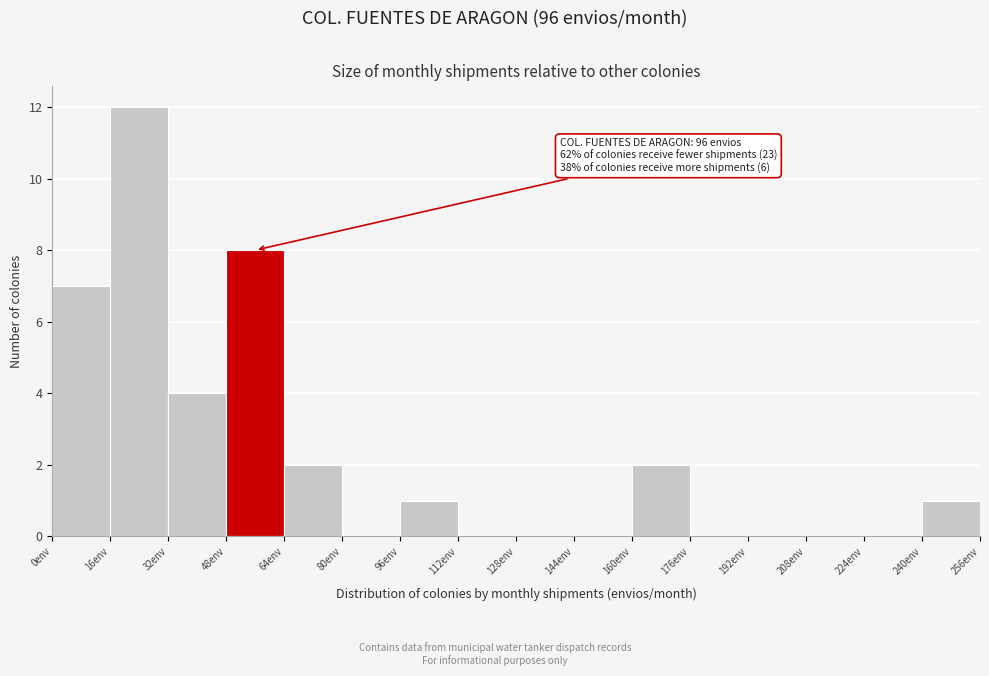

Over which range of the x-axis is the bar tallest?

16 to 32